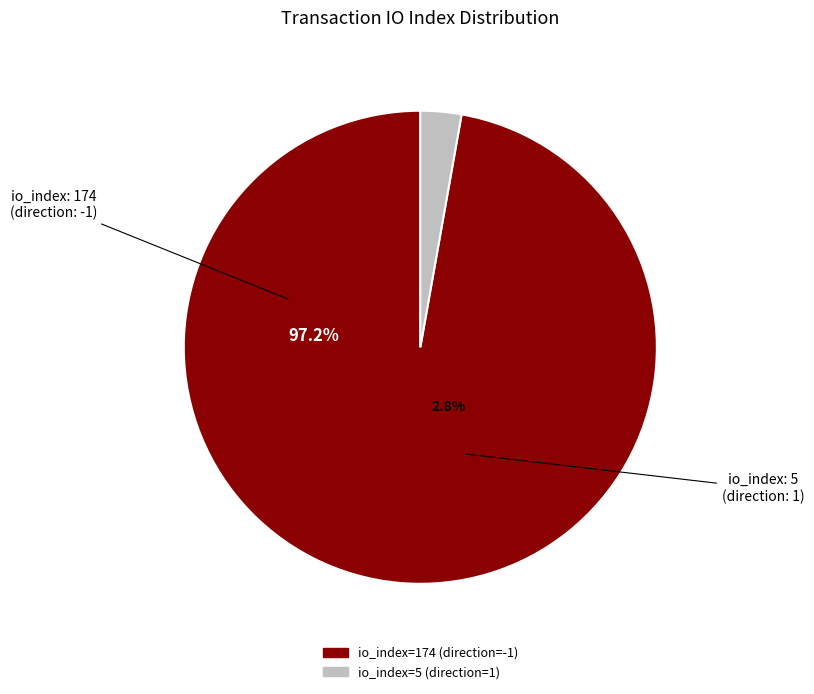

How many slices are in this pie chart?

2